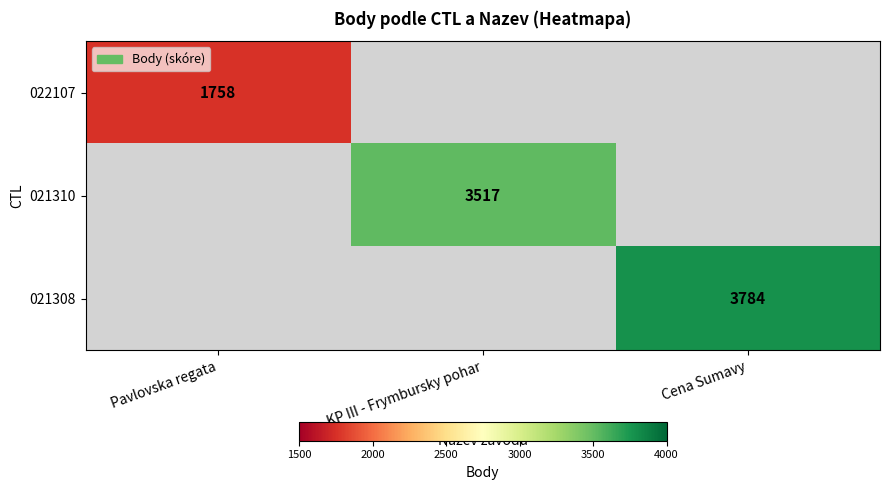

Is it true that 022107 equals 1758.0 at Pavlovska regata?

True